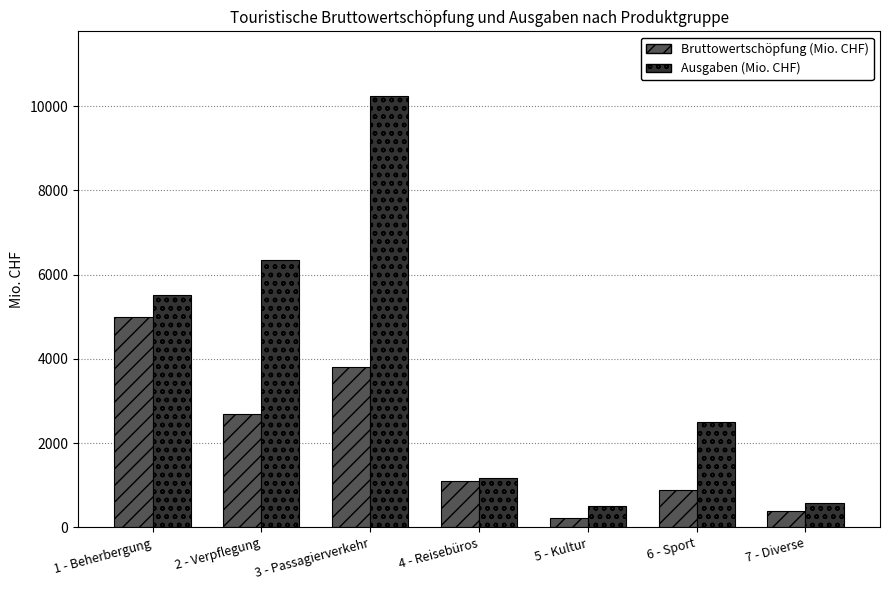

What is the difference between the maximum and minimum values in the Ausgaben (Mio. CHF) series?

9720.3